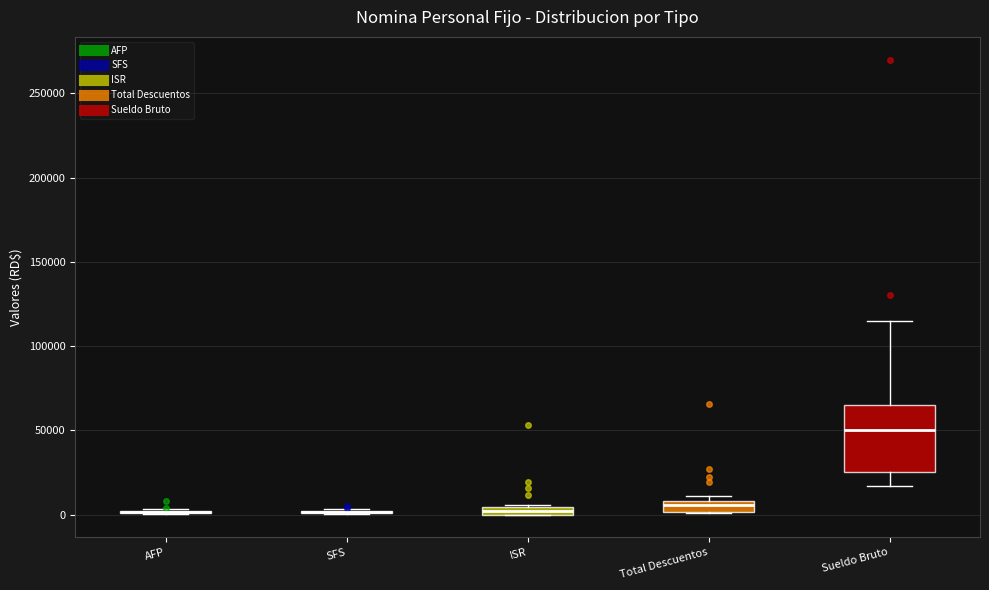

Comparing the boxes themselves (not the whiskers), which one is the tallest?

Sueldo Bruto